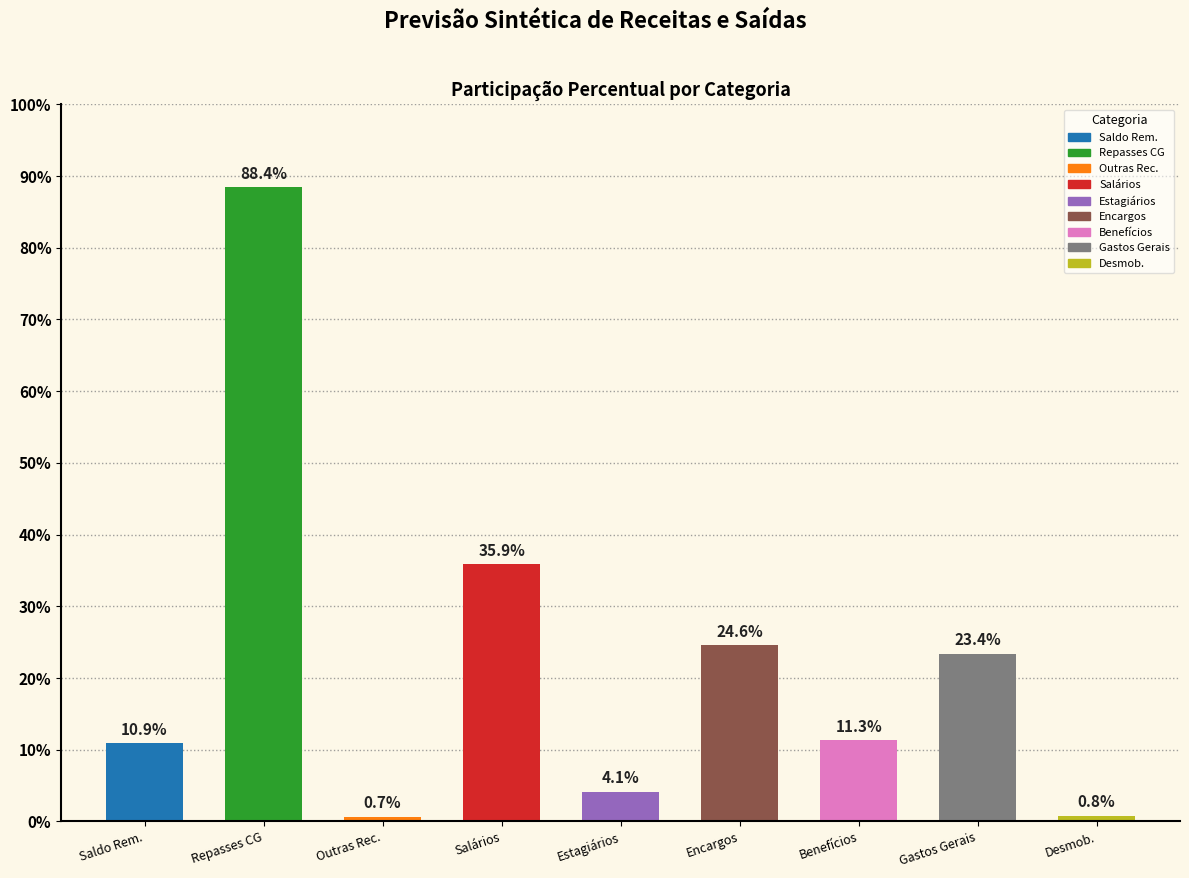

How many data points does each series have?

9